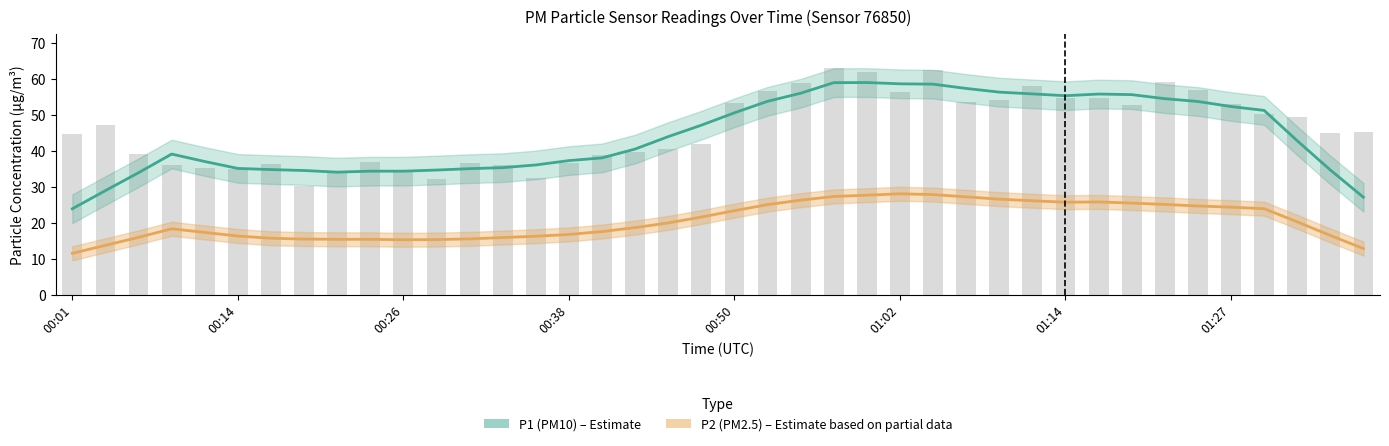

How many data points does each series have?

40